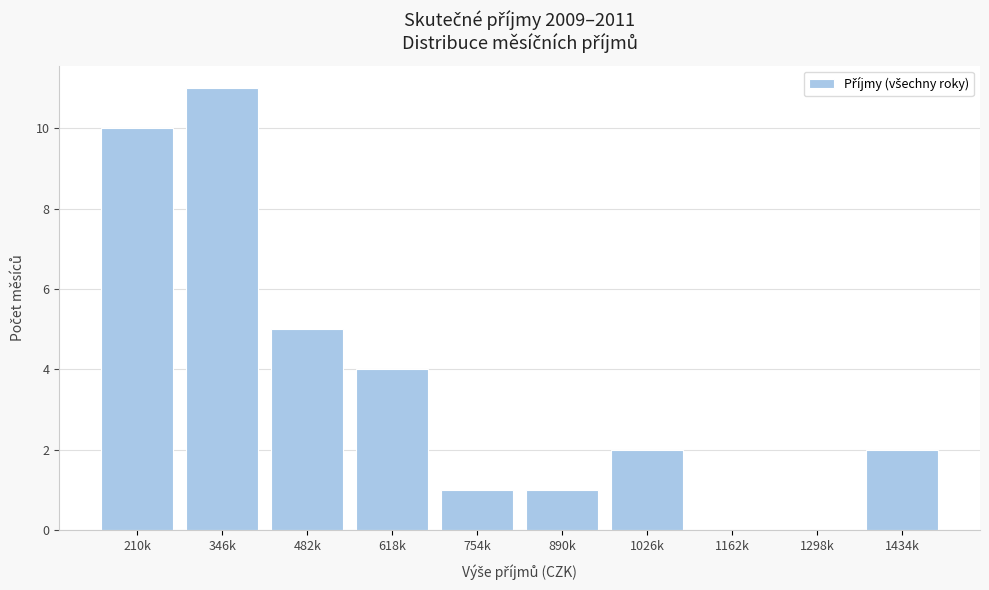

Reading right to left, transcribe all the data shown in this chart.

1434k=2	1298k=0	1162k=0	1026k=2	890k=1	754k=1	618k=4	482k=5	346k=11	210k=10